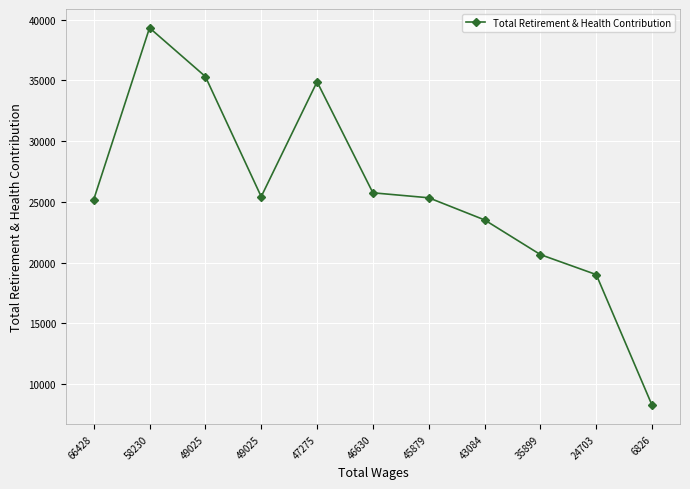

What is the difference between the maximum and second lowest values?

20296